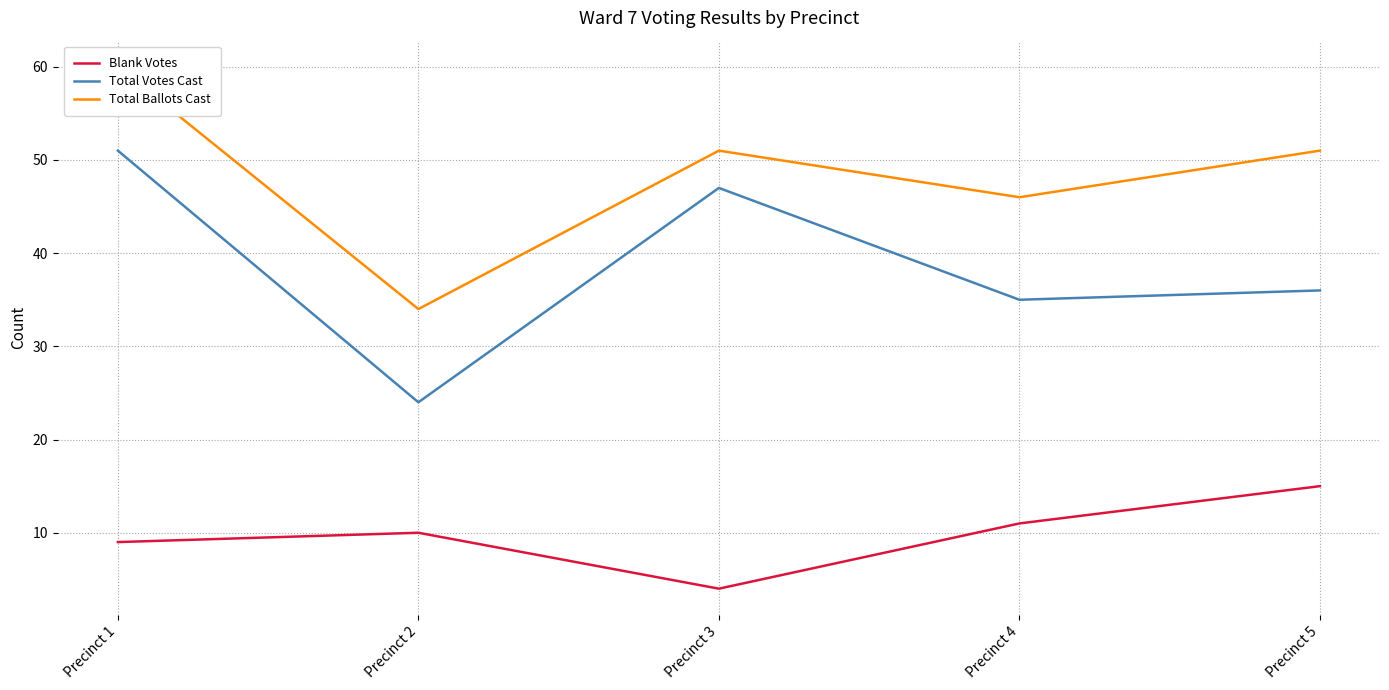

How many series are shown in this chart?

3